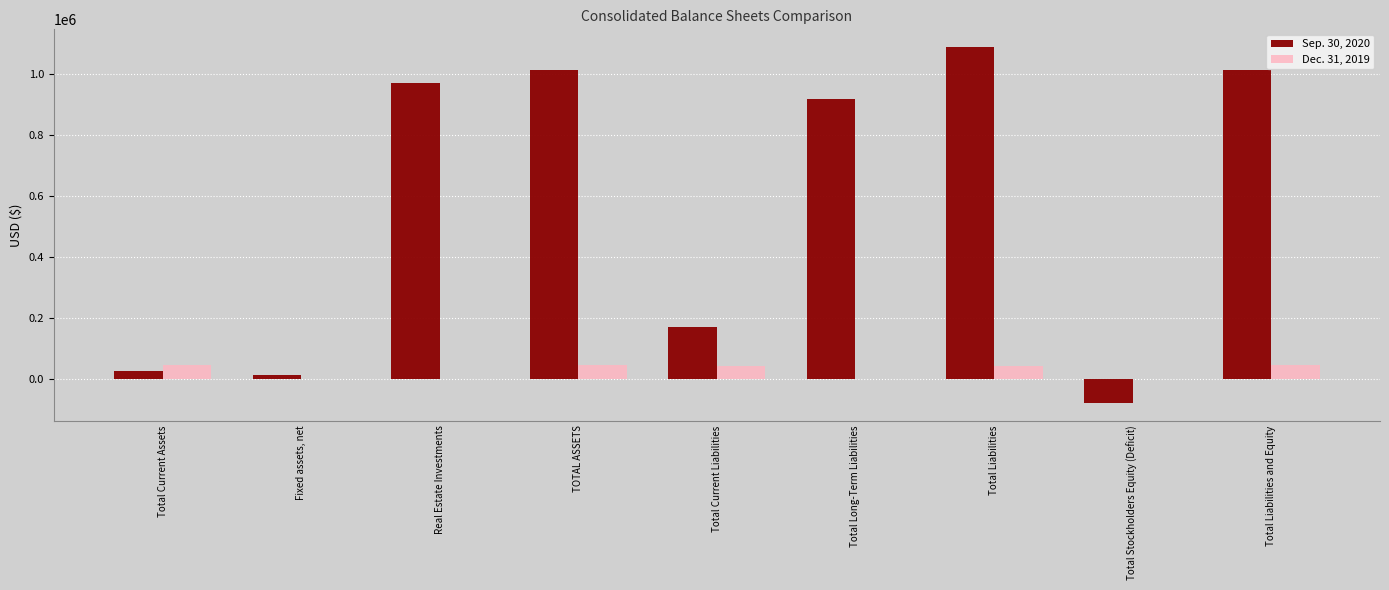

What is the maximum value shown in the chart?

1088223